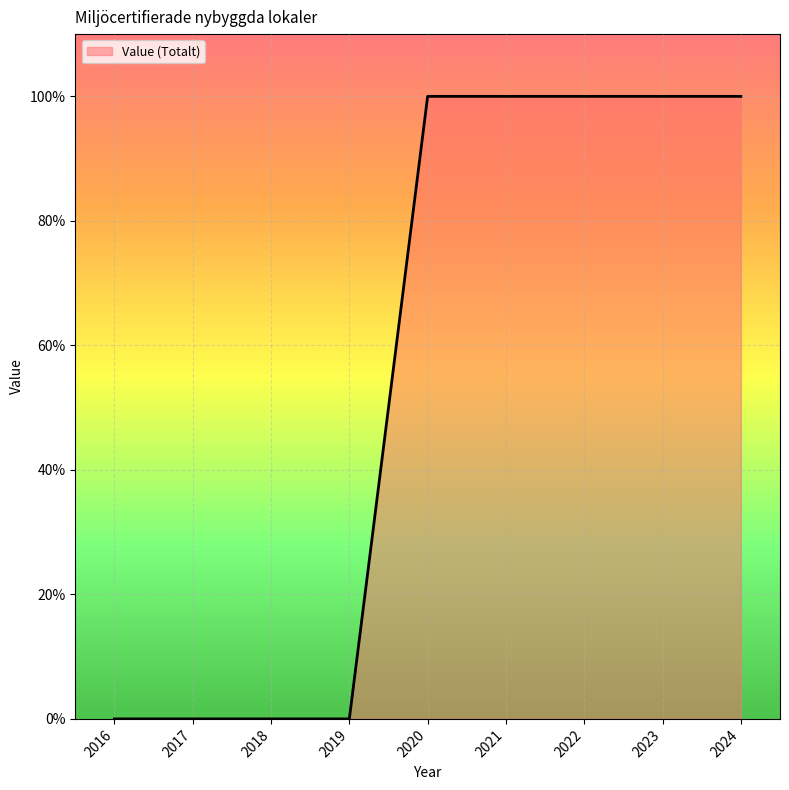

Reading right to left, what are all the values shown in this chart?

100	100	100	100	100	0	0	0	0